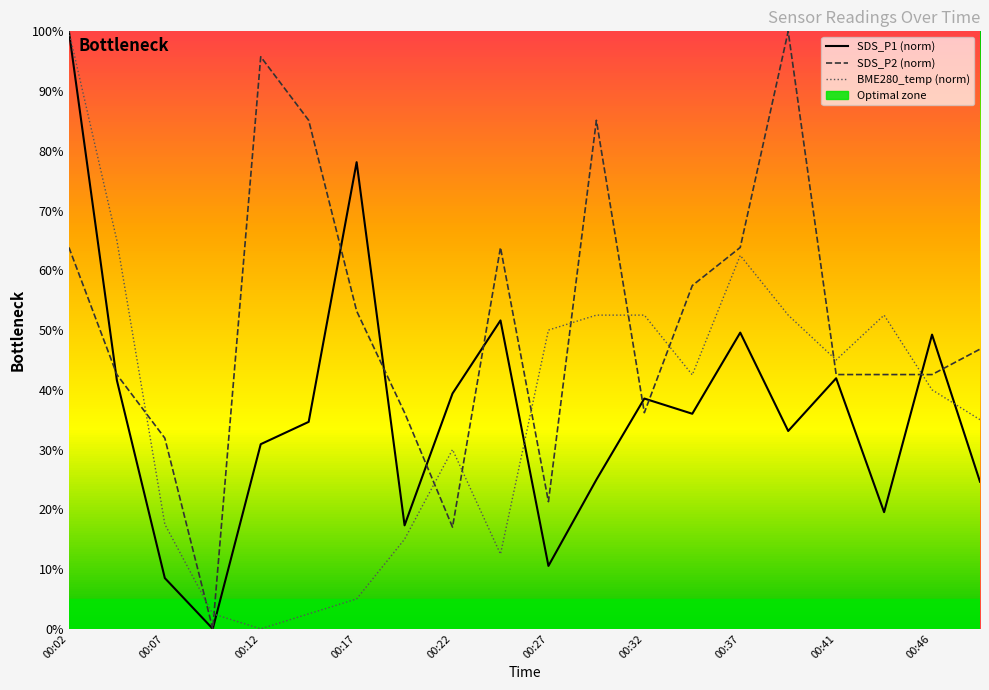

Does the chart have visible grid lines?

No